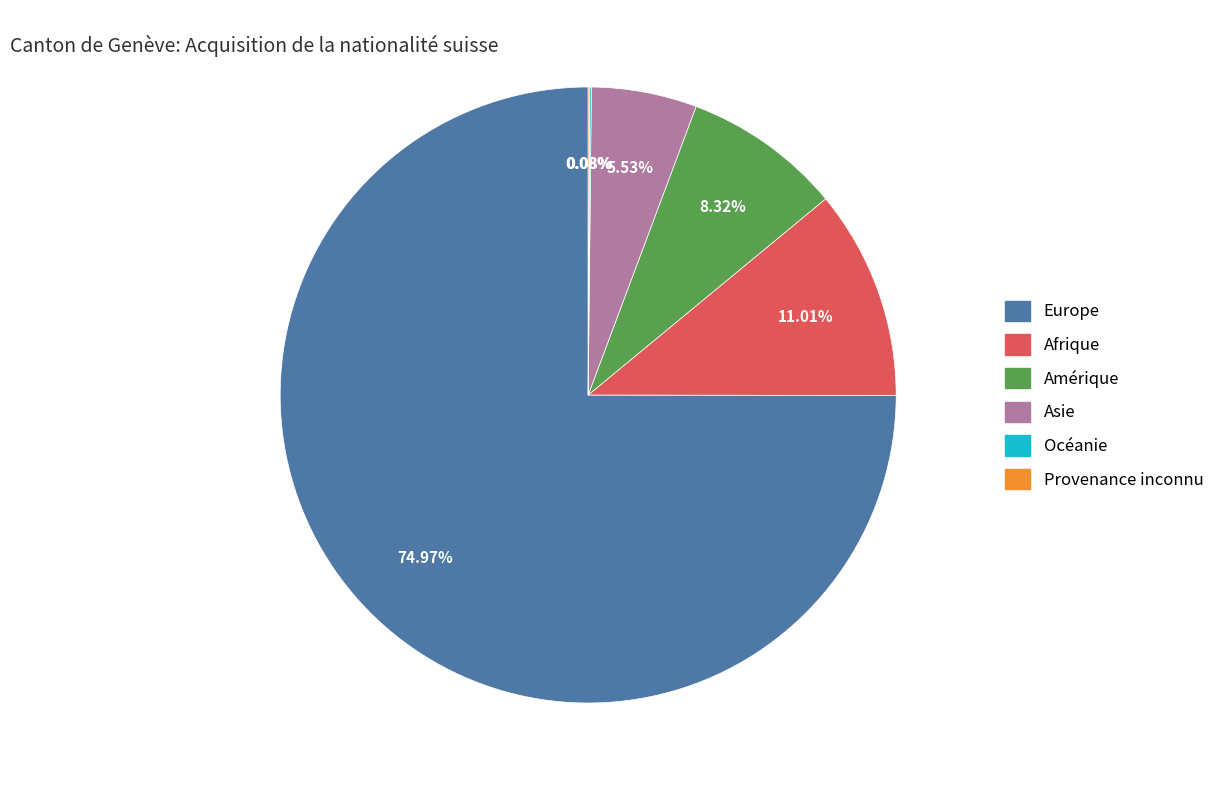

Is there any slice that represents more than half of the pie?

Yes